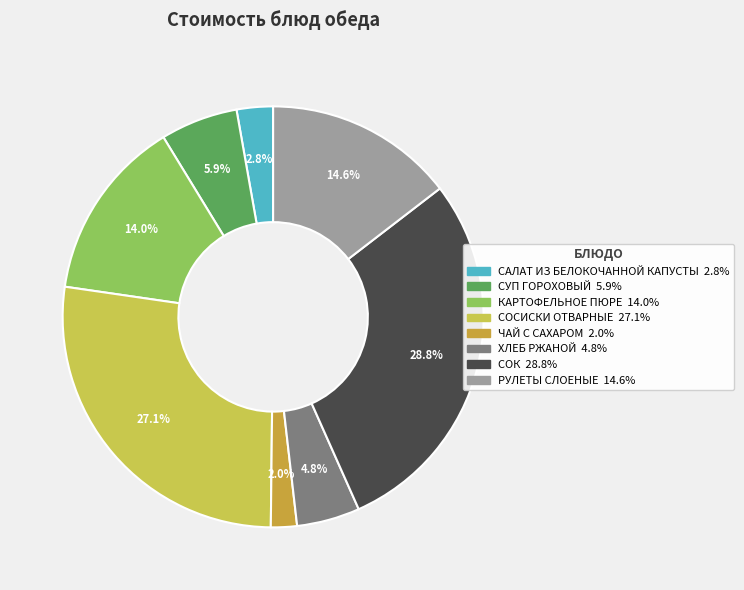

To the nearest percent, what is the difference between the СОСИСКИ ОТВАРНЫЕ and КАРТОФЕЛЬНОЕ ПЮРЕ slice percentages?

13%